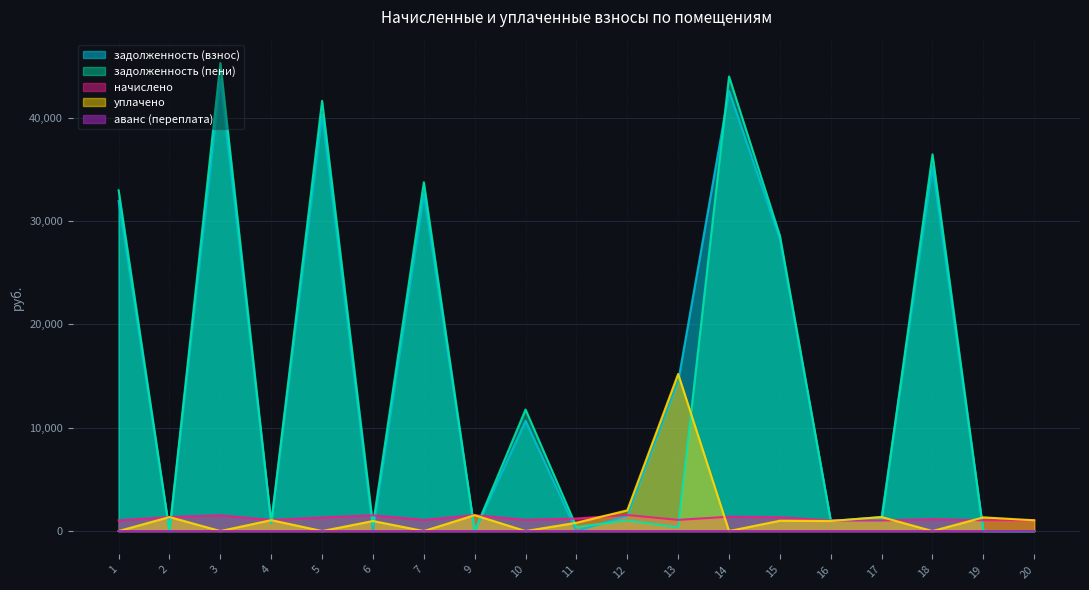

Which series has the largest range (max minus min)?

задолженность (пени)